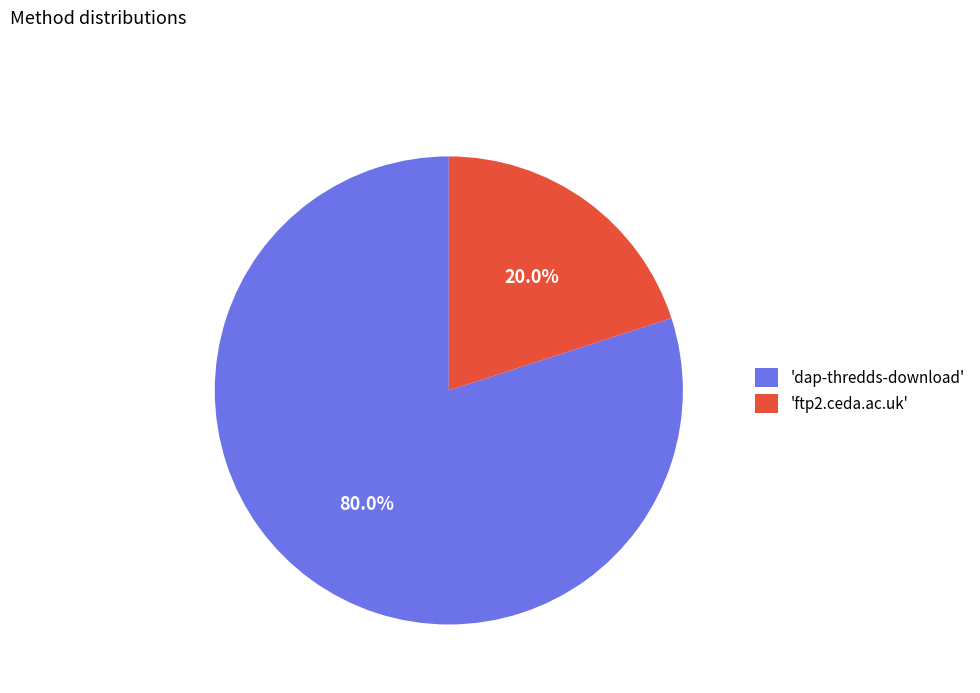

Combined, do 'ftp2.ceda.ac.uk' and 'dap-thredds-download' account for over 50%?

Yes